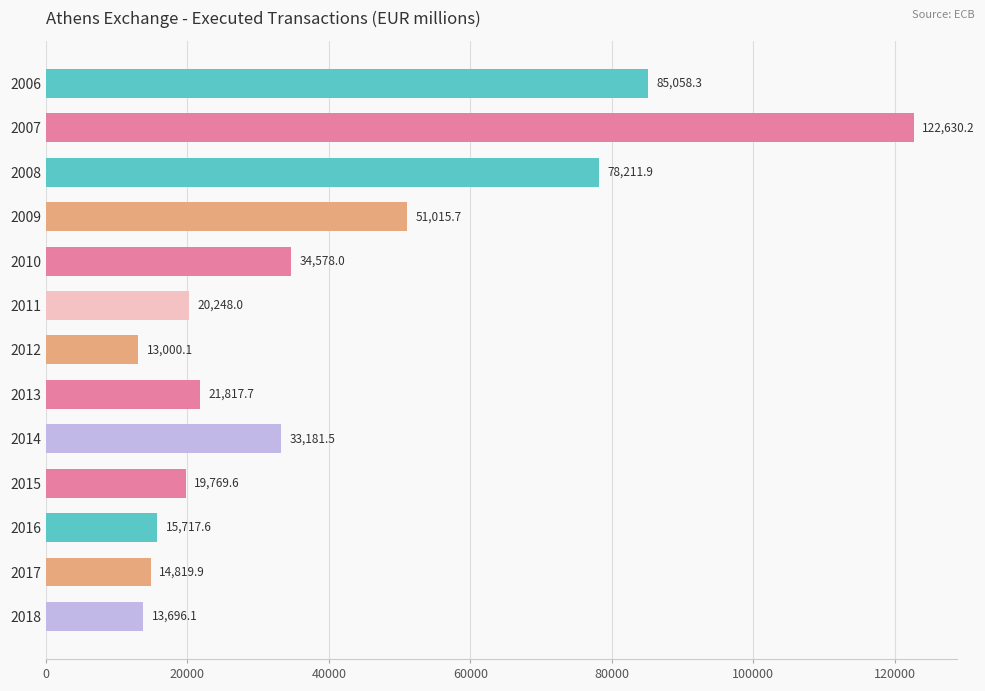

What is the sum of all values?

523744.6